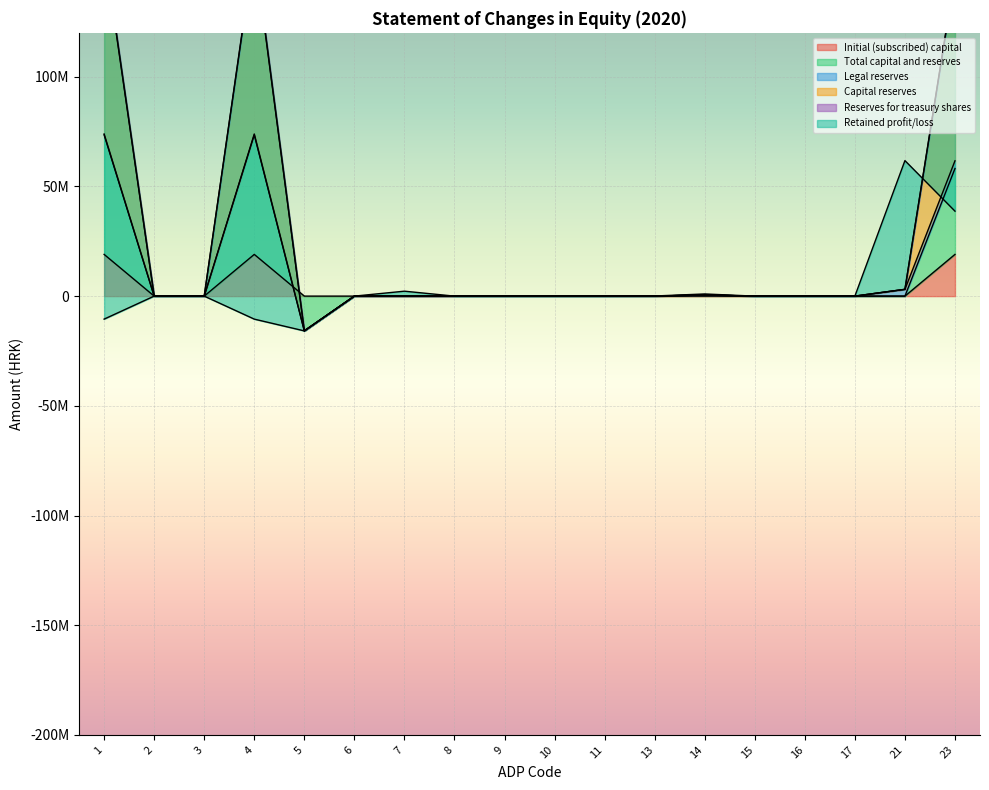

What is the maximum value shown in the chart?

158901102